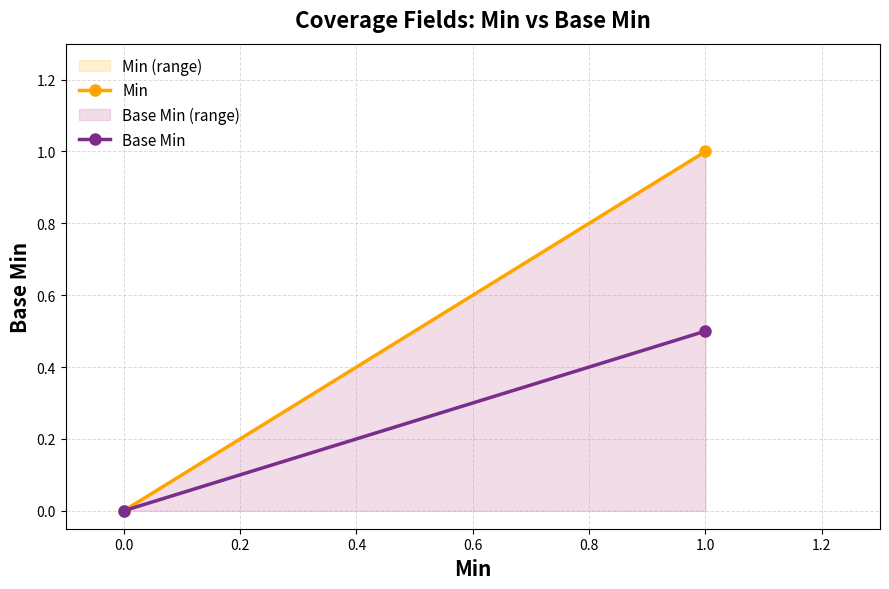

At which category is the sum across all series the highest?

1.0